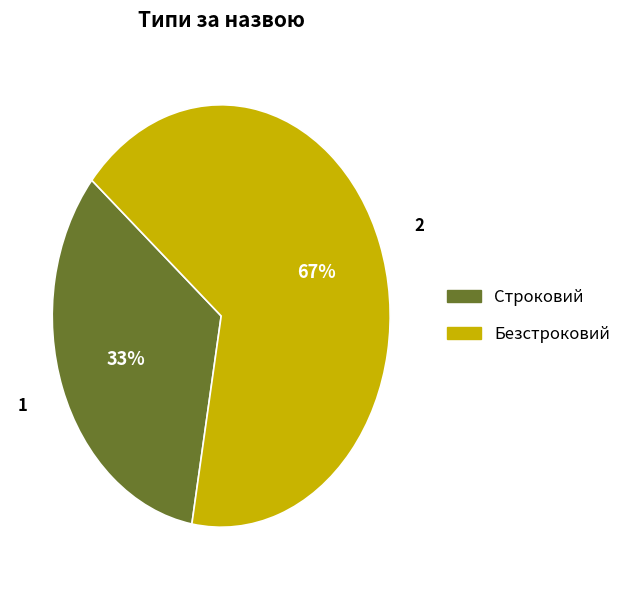

Is Строковий the majority of the pie?

No